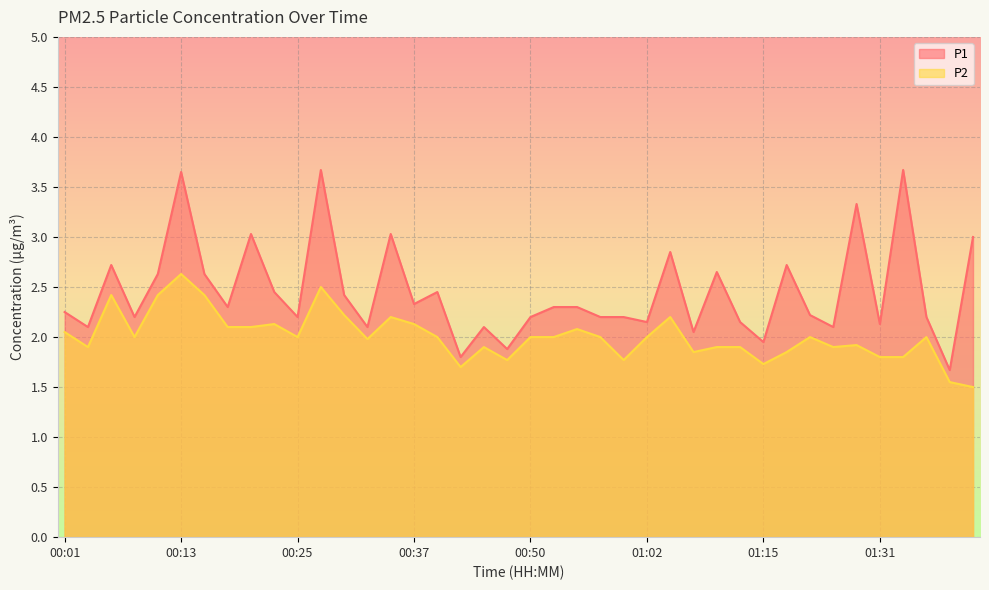

What is the approximate value of P1 at 00:11?

2.6